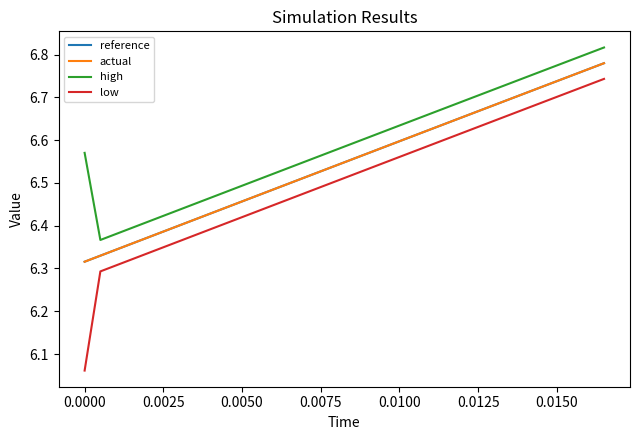

What is the difference between the maximum and minimum values in the low series?

0.7